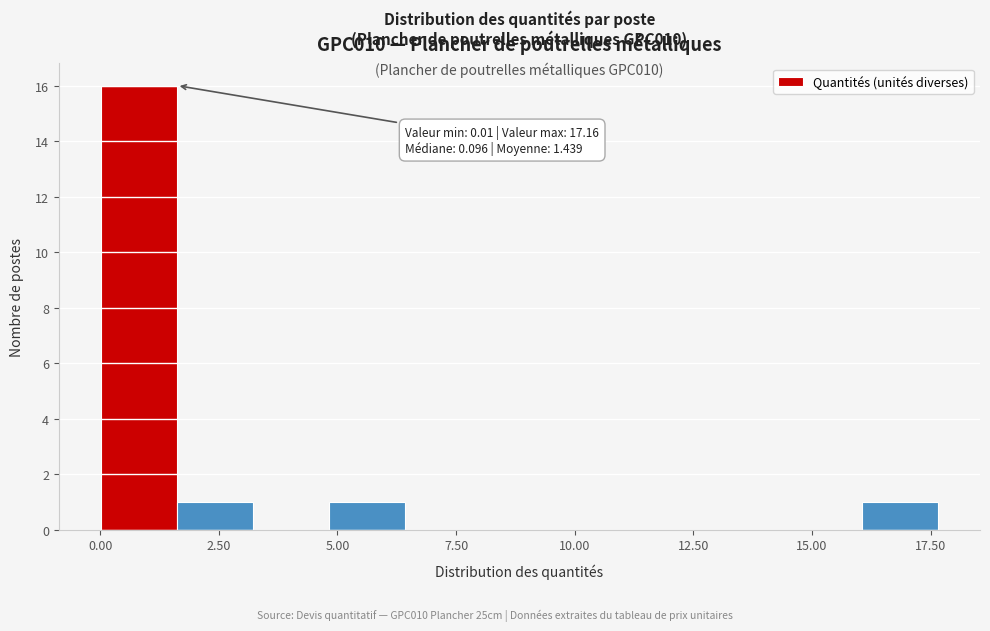

Around what value on the x-axis is the tallest bar? Give the approximate position of its centre, as read against the axis.

1.0